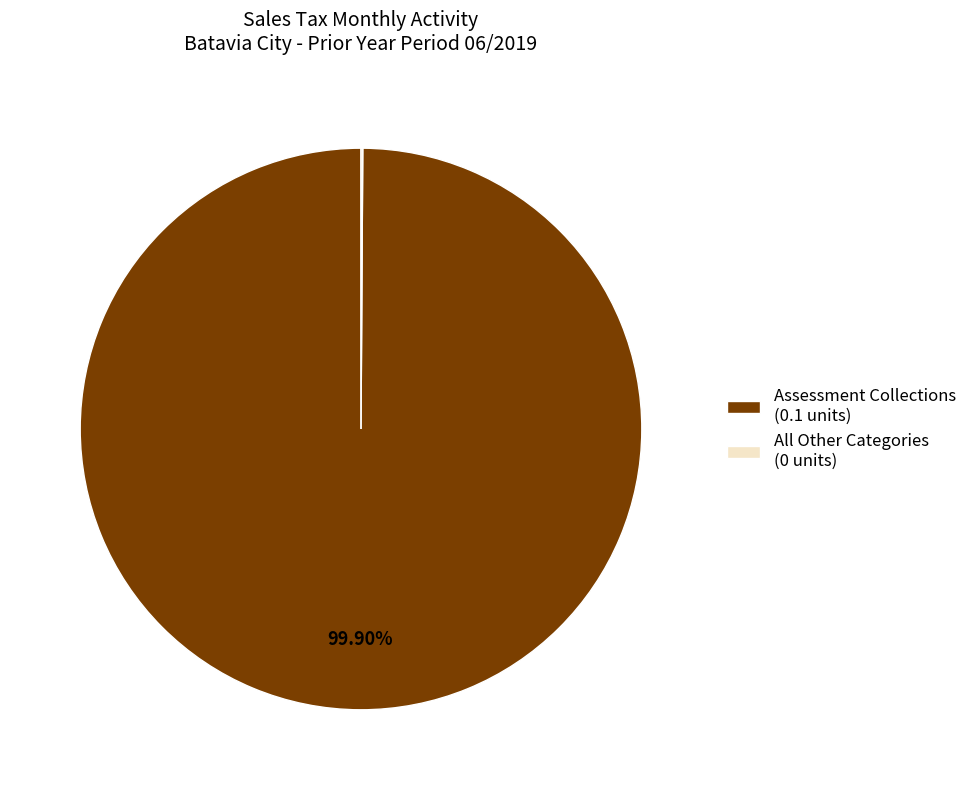

Which slice represents more than half of the pie?

Assessment Collections (0.1 units)